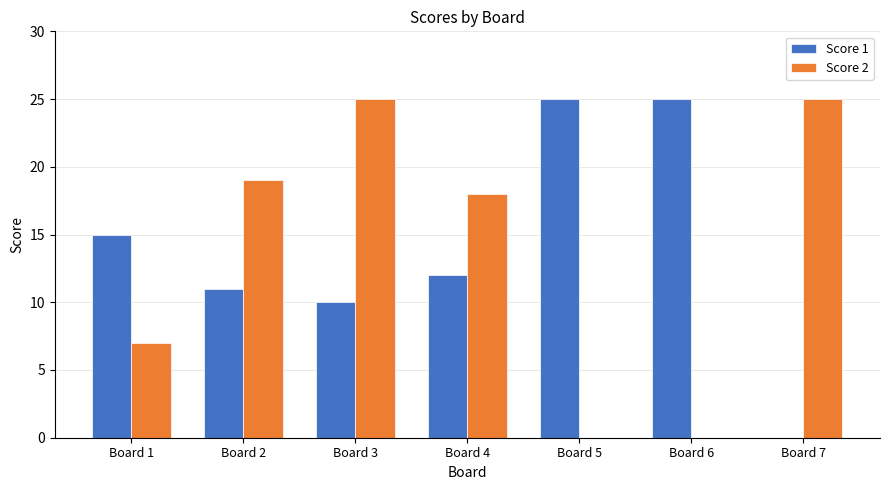

The value of Score 2 at Board 5 is 13. True or false?

False